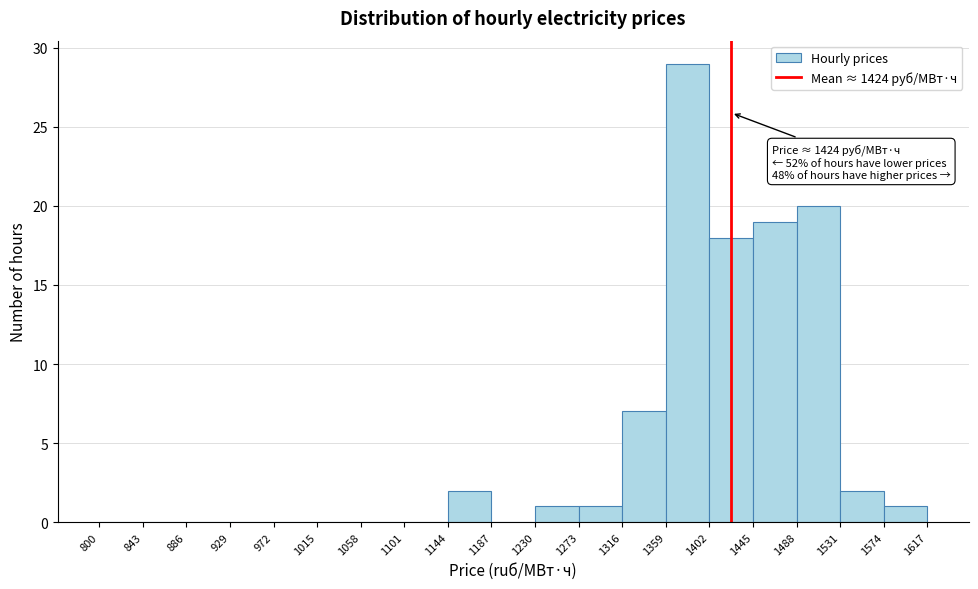

Over which range of the x-axis is the bar tallest?

1359 to 1402